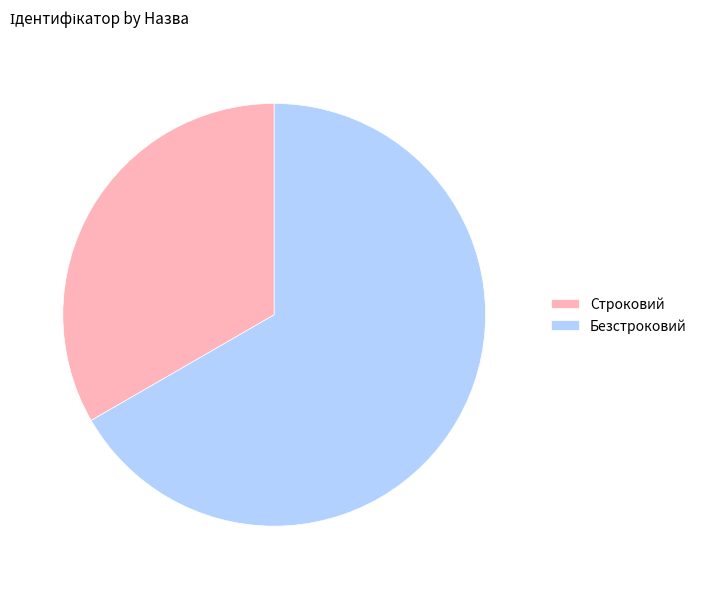

Count the number of slices in the pie.

2